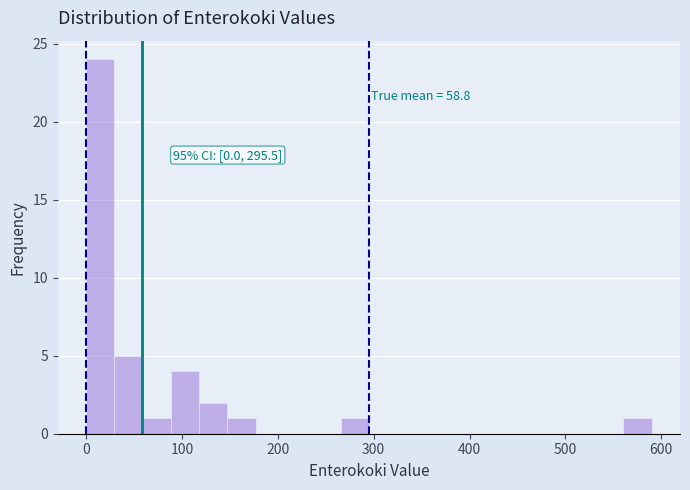

Around what value on the x-axis is the tallest bar? Give the approximate position of its centre, as read against the axis.

10